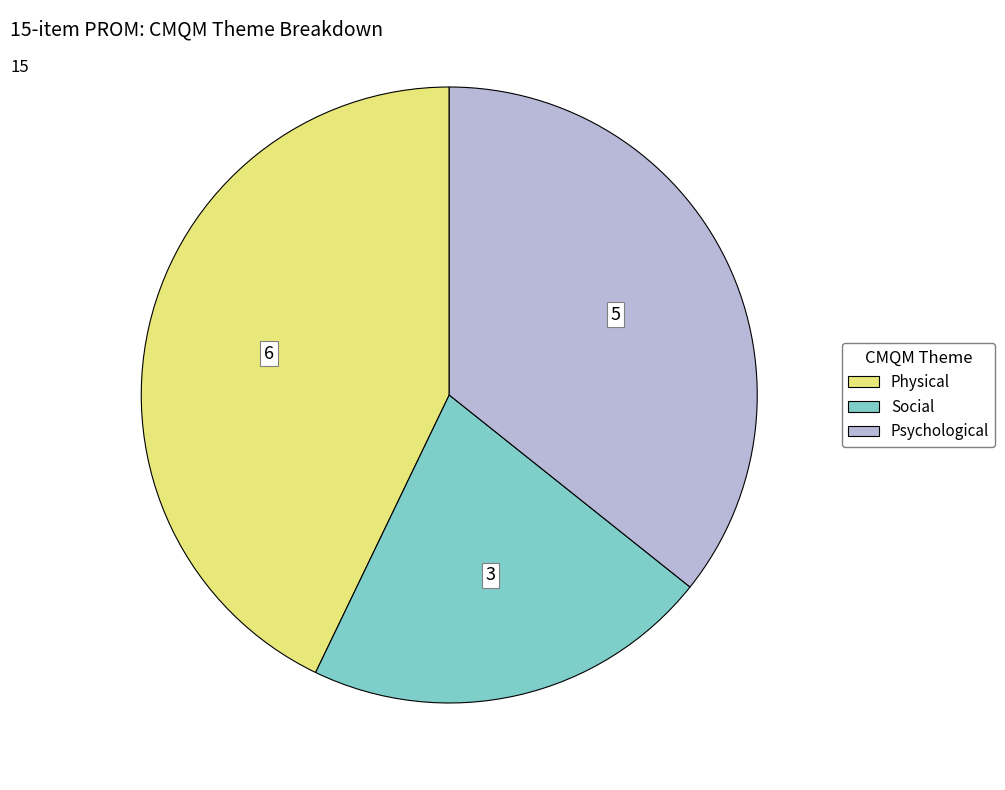

What is the smallest slice in the pie chart?

Social